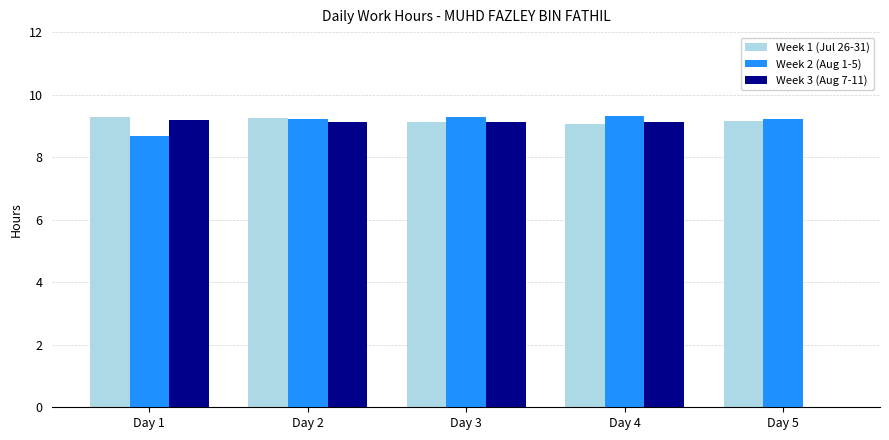

Which series changed the most between Day 3 and Day 5?

Week 3 (Aug 7-11)